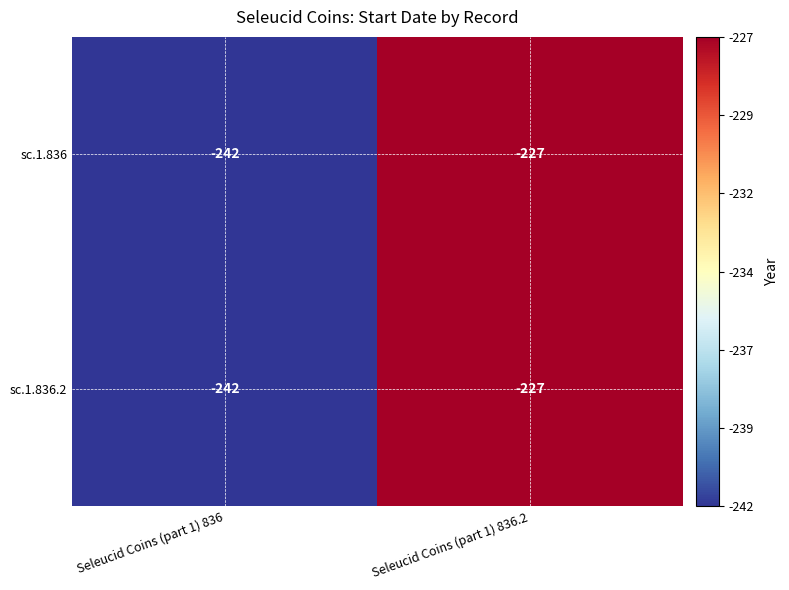

Reading left to right, what are all the values shown in this chart?

sc.1.836: -242	-227
sc.1.836.2: -242	-227